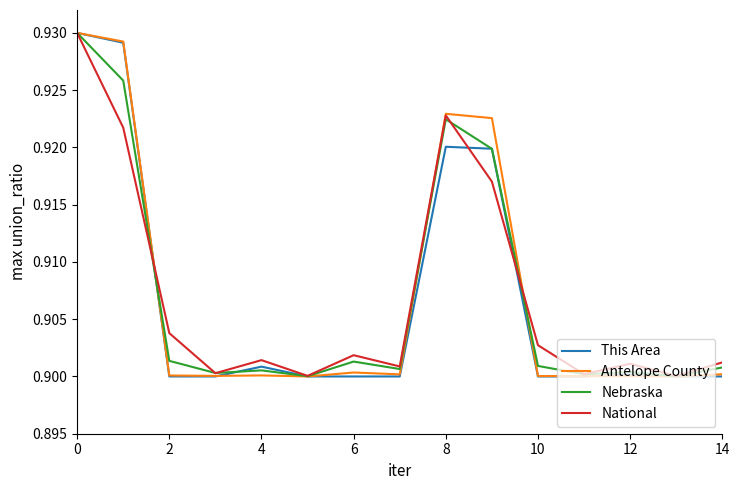

True or false: This Area has a value of 0.9 at 14.

True